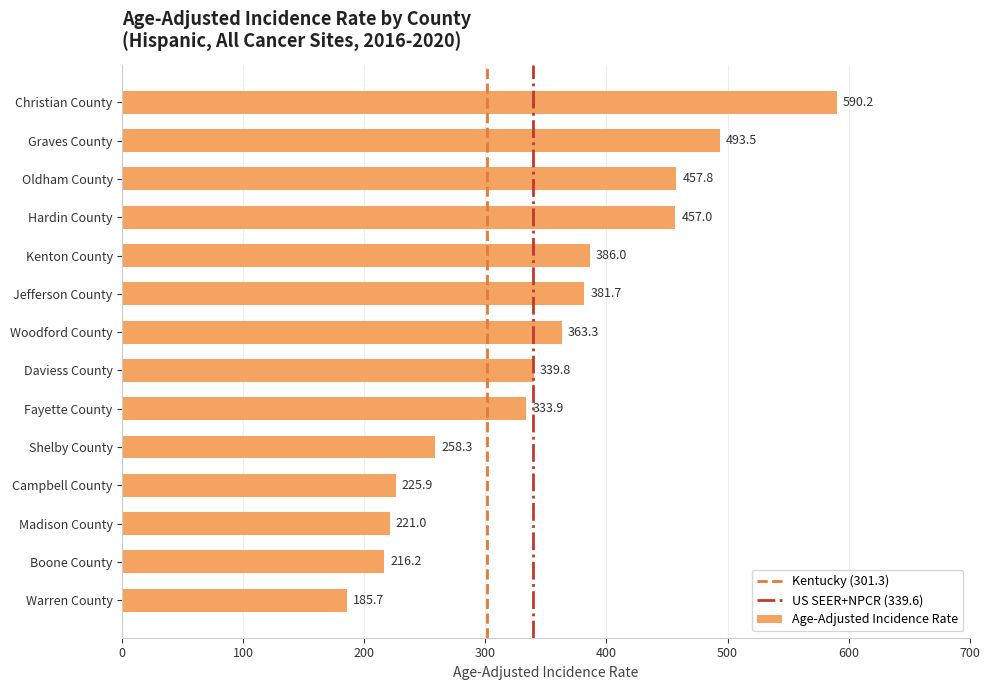

Count the number of categories in the chart.

14